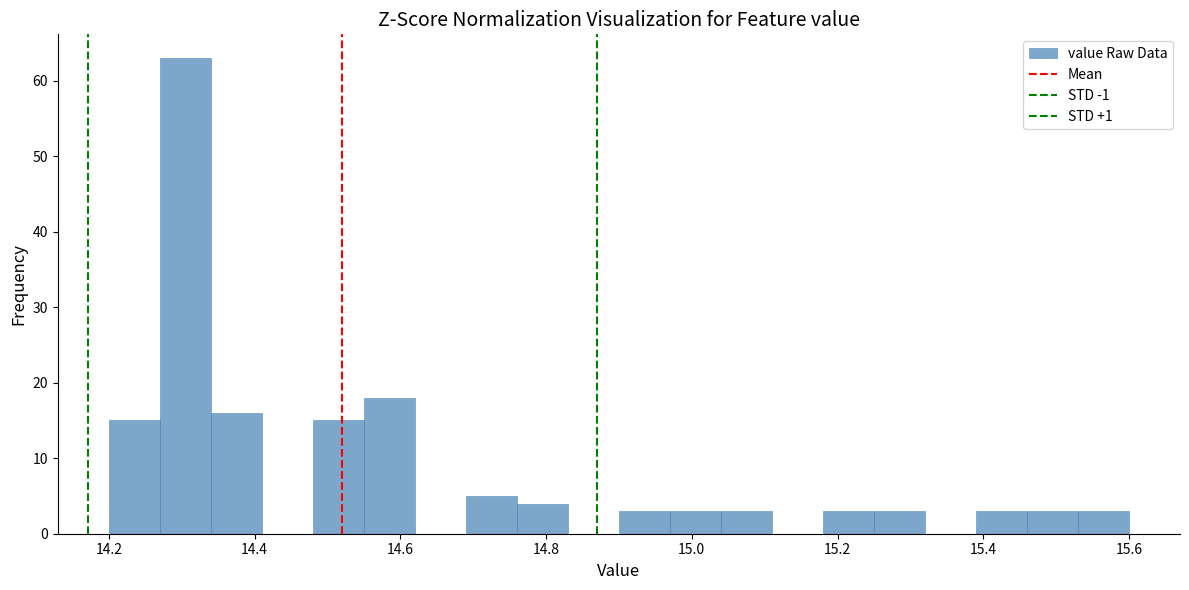

Read against the x-axis, roughly where is the centre of the tallest bar?

14.30